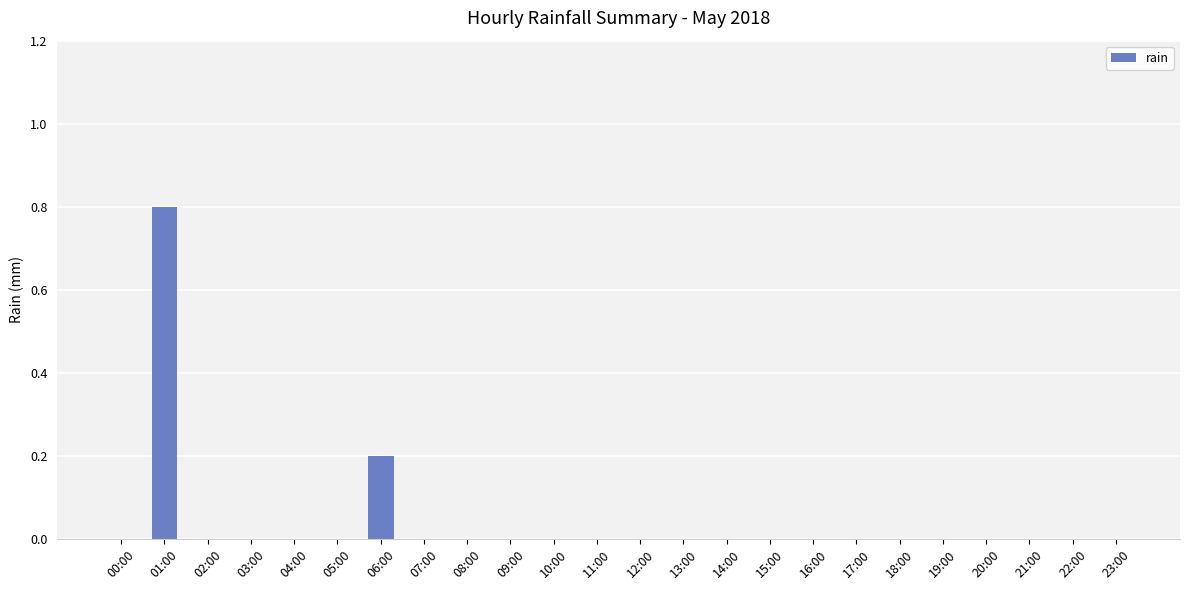

What is the sum of all values?

1.0